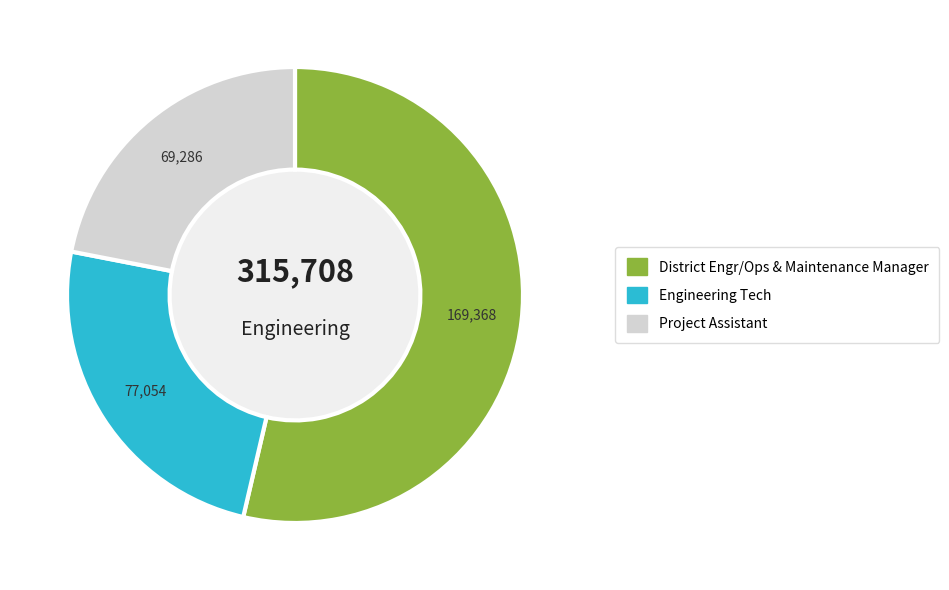

Is Project Assistant the majority of the pie?

No